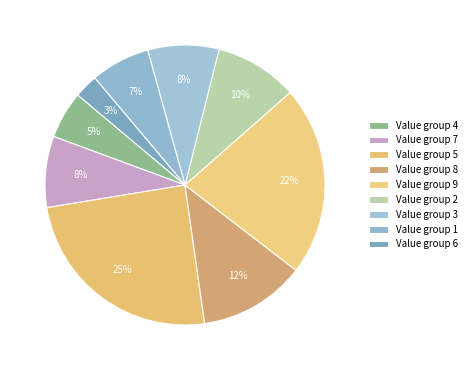

Is there a majority slice in this chart?

No